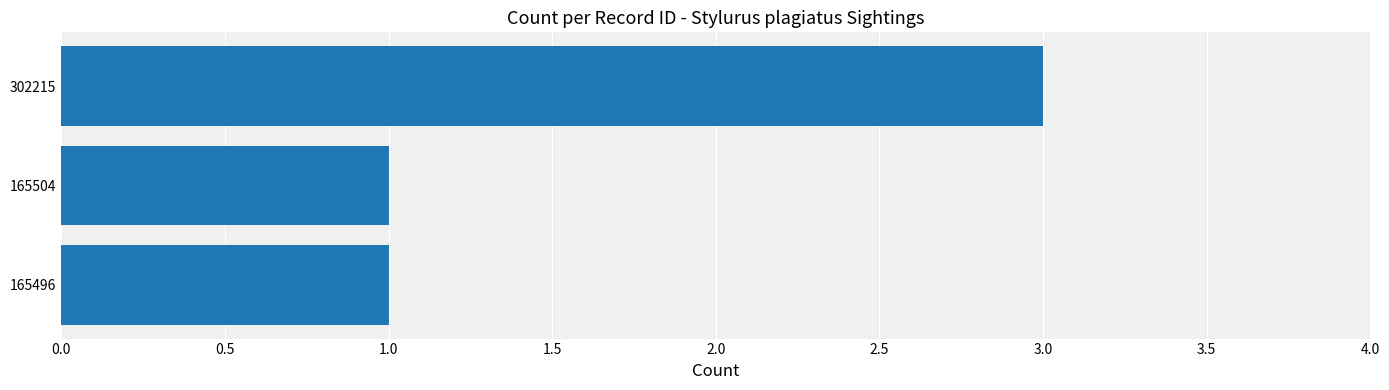

What is the greatest value displayed?

3